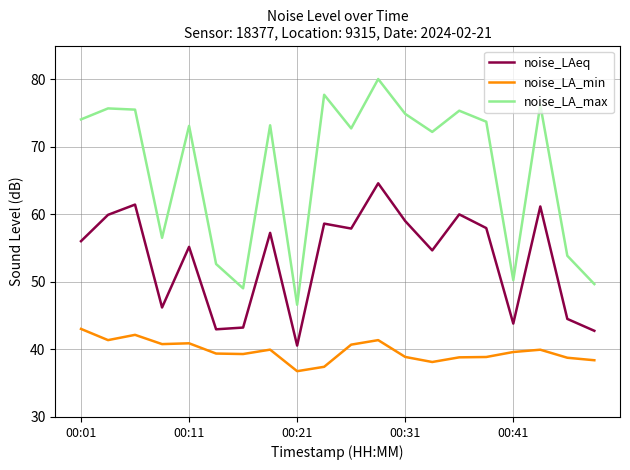

What is the difference between the maximum and minimum values in the noise_LA_min series?

6.3